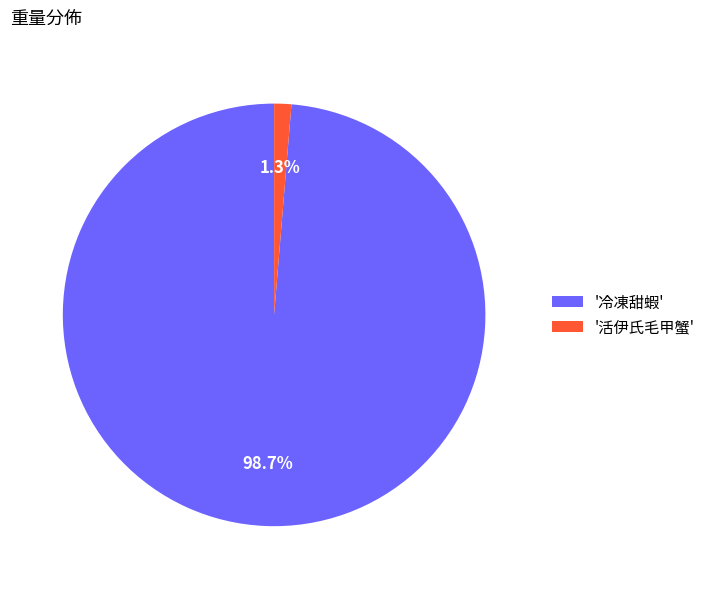

How many segments does this pie chart have?

2